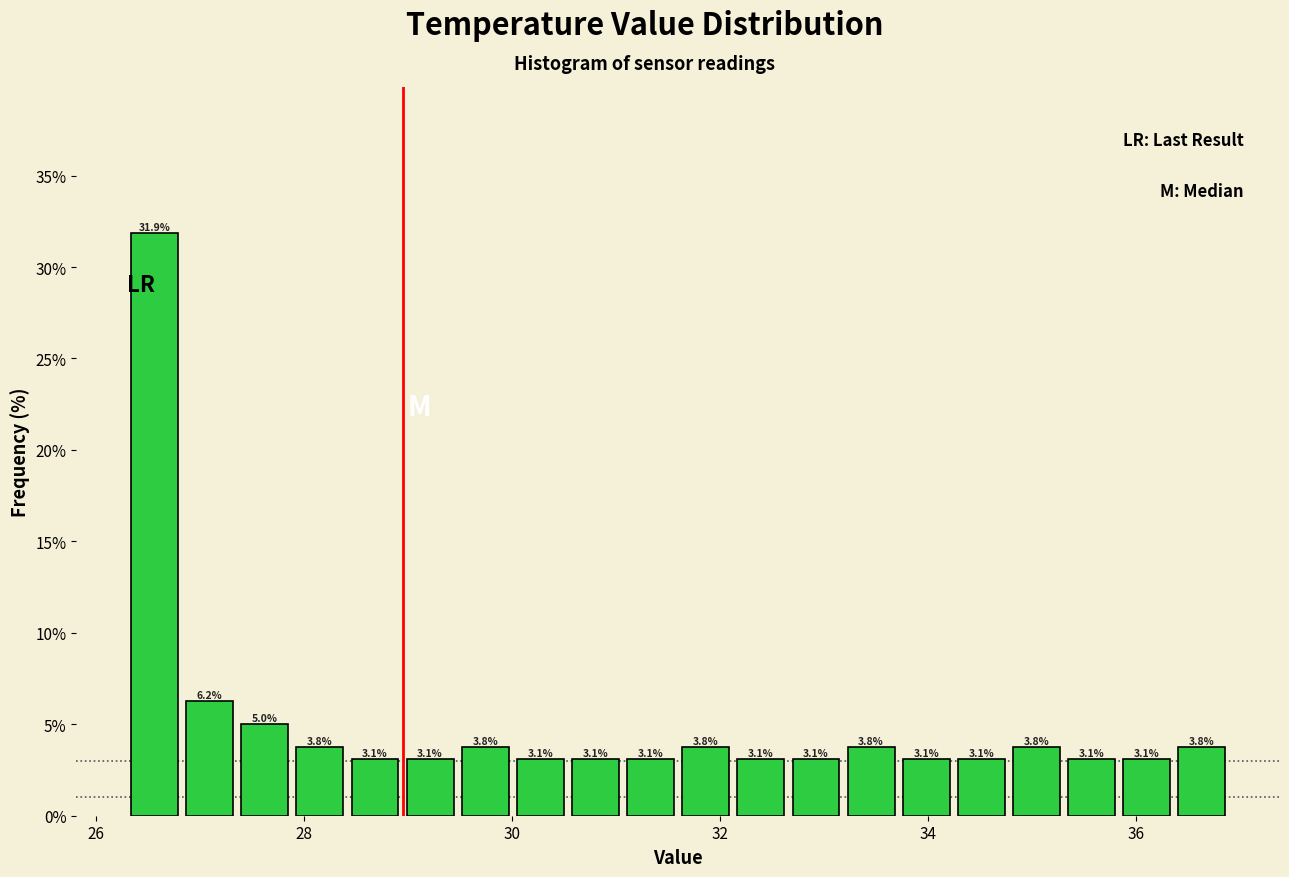

Around what value on the x-axis is the tallest bar? Give the approximate position of its centre, as read against the axis.

26.6